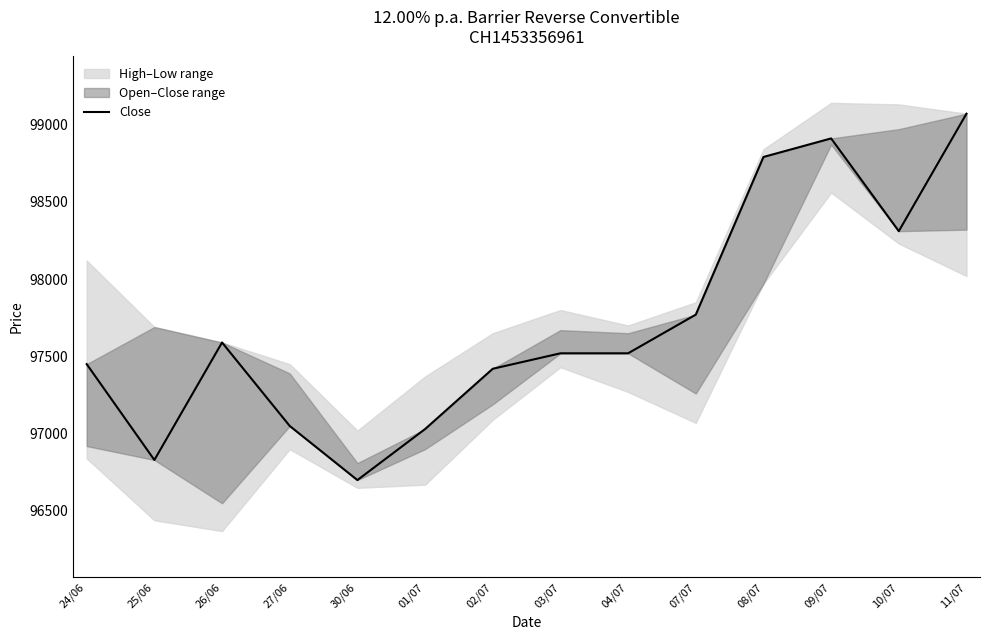

Which has a higher value, 27/06 or 08/07?

08/07